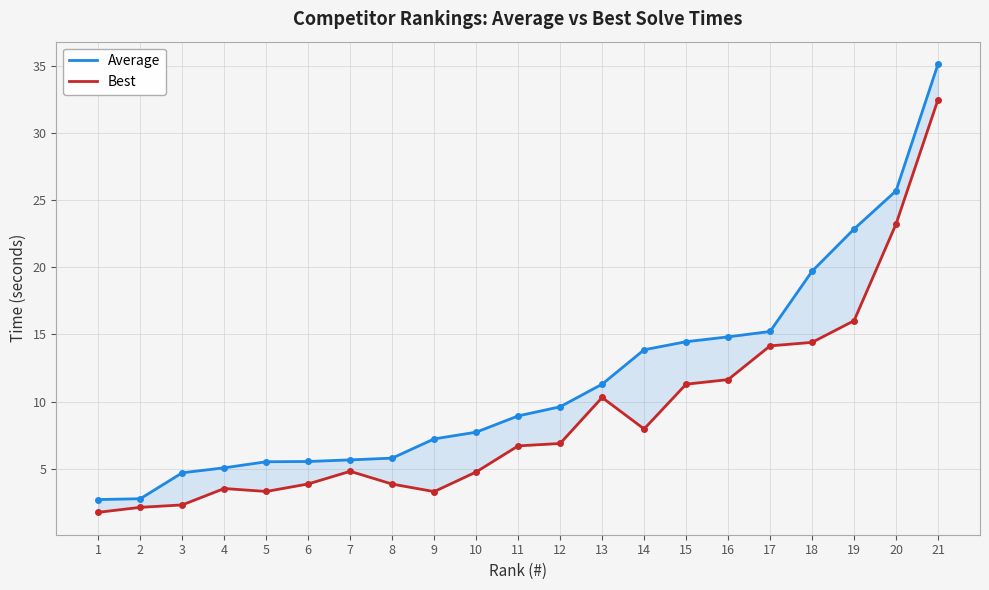

True or false: Average has a value of 5.5 at 6.

True